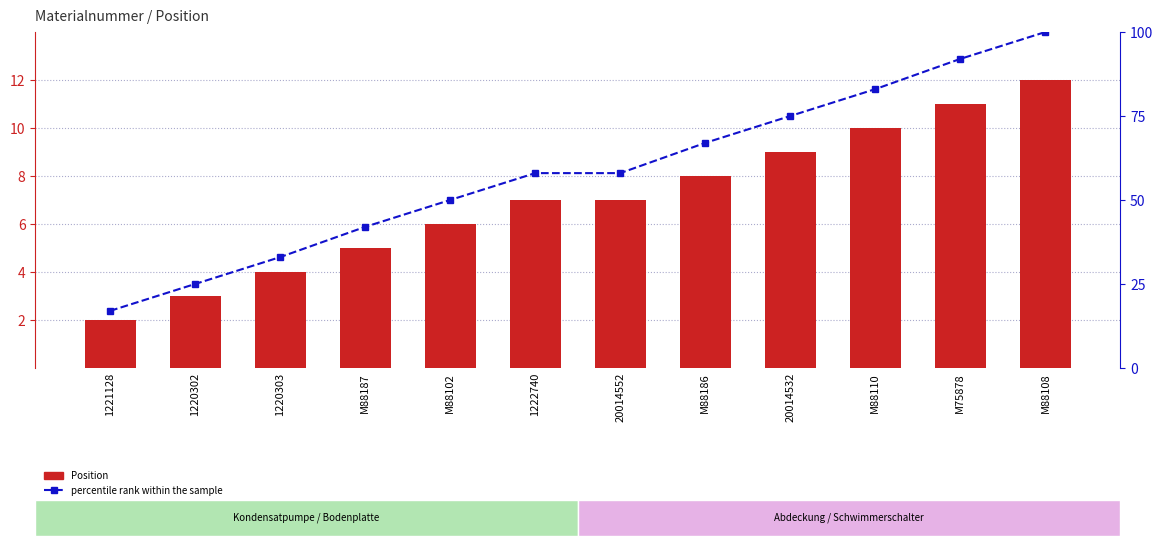

At which category is the sum across all series the highest?

M88108